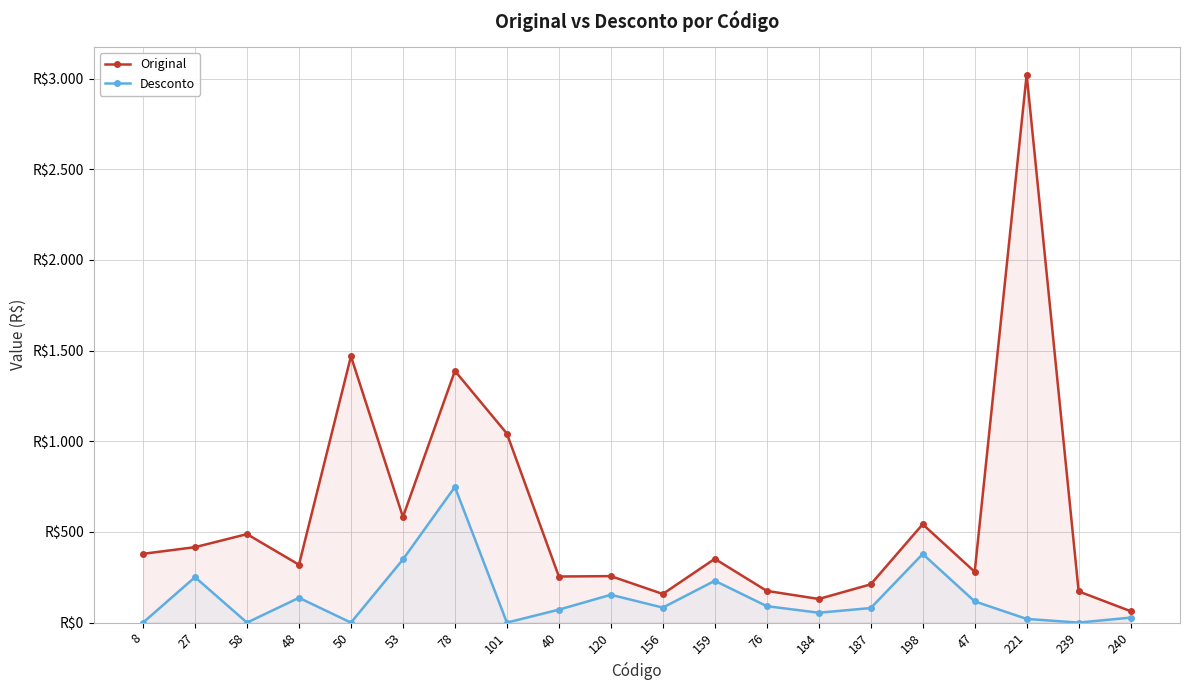

Reading right to left, list all the values displayed in this chart.

Original: 240=63.0	239=172.2	221=3022.4	47=280.1	198=542.5	187=211.1	184=130.3	76=174.9	159=351.7	156=158.0	120=256.3	40=254.2	101=1042.6	78=1388.1	53=582.4	50=1468.8	48=319.2	58=488.0	27=416.0	8=379.3
Desconto: 240=27.6	239=0.0	221=20.4	47=117.0	198=378.6	187=80.3	184=54.5	76=90.8	159=230.7	156=82.8	120=153.5	40=71.4	101=0.0	78=748.2	53=348.3	50=0.0	48=136.8	58=0.0	27=250.7	8=0.0